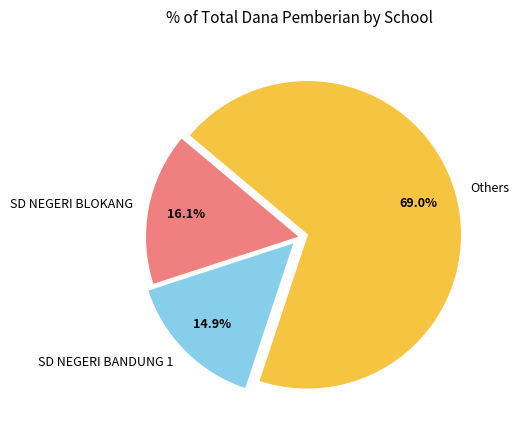

Which slice is the smallest?

SD NEGERI BANDUNG 1